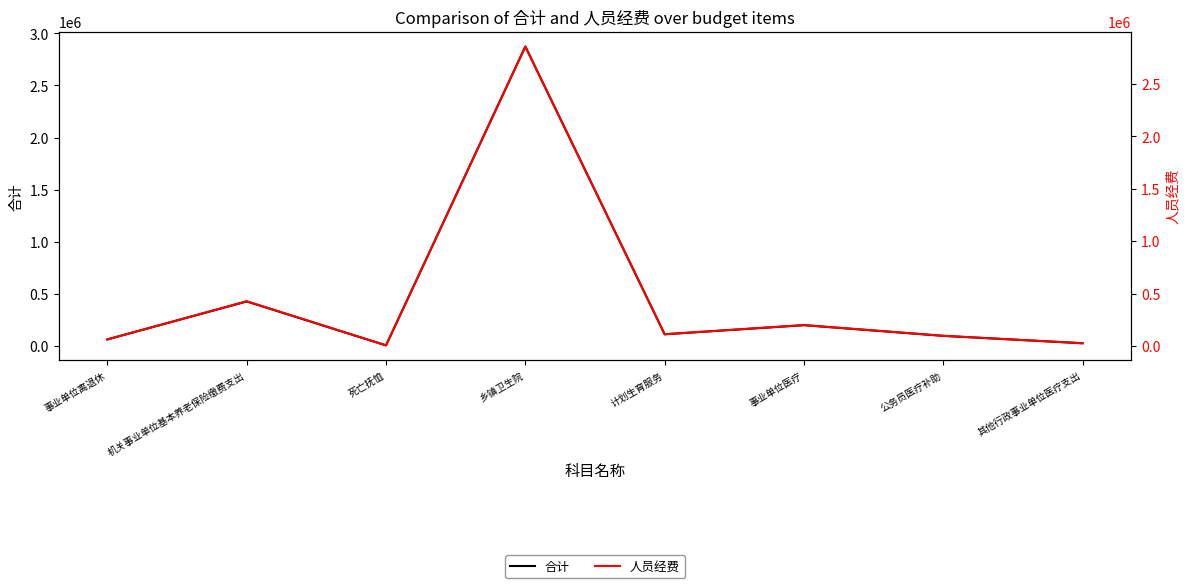

Reading left to right, extract all data points from this chart.

合计: 63360	427333	6204	2873864	112508	199875	97422	26515
人员经费: 63360	427333	6204	2857064	112508	199875	97422	26515